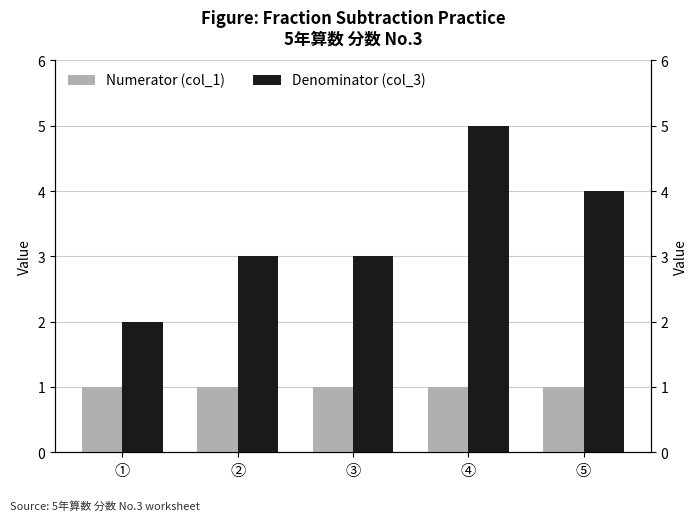

Reading left to right, extract all data points from this chart.

Numerator (col_1): ①=1	②=1	③=1	④=1	⑤=1
Denominator (col_3): ①=2	②=3	③=3	④=5	⑤=4